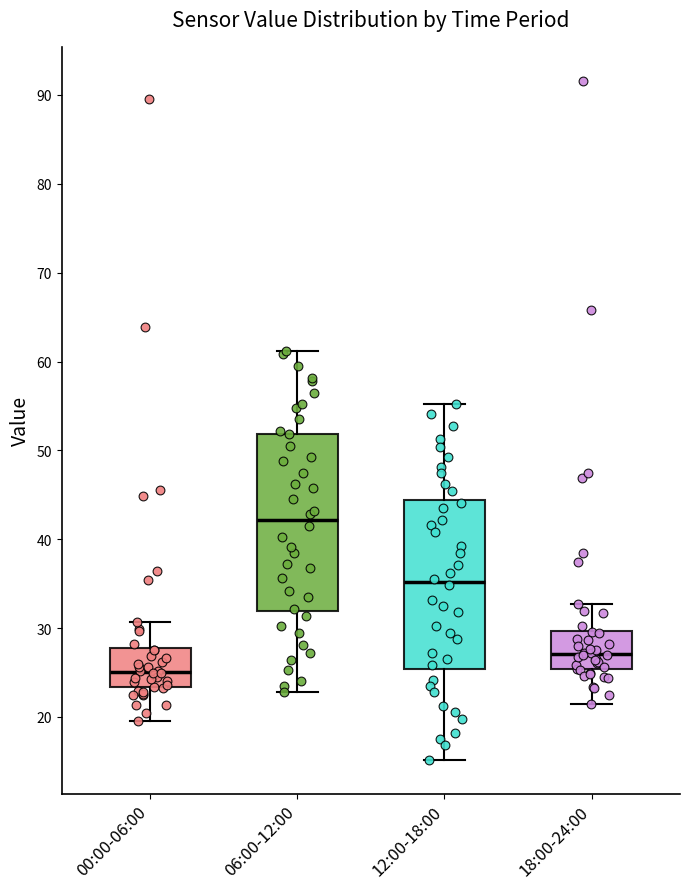

Reading left to right, read every box against the y-axis: the position of its median line, the range the box covers, and the ends of its whiskers. The values are not printed on the chart, so give them approximately, as read against the axis.

00:00-06:00: median 25, box 23 to 28, whiskers 20 to 31
06:00-12:00: median 42, box 32 to 52, whiskers 23 to 61
12:00-18:00: median 35, box 25 to 44, whiskers 15 to 55
18:00-24:00: median 27, box 25 to 30, whiskers 22 to 33